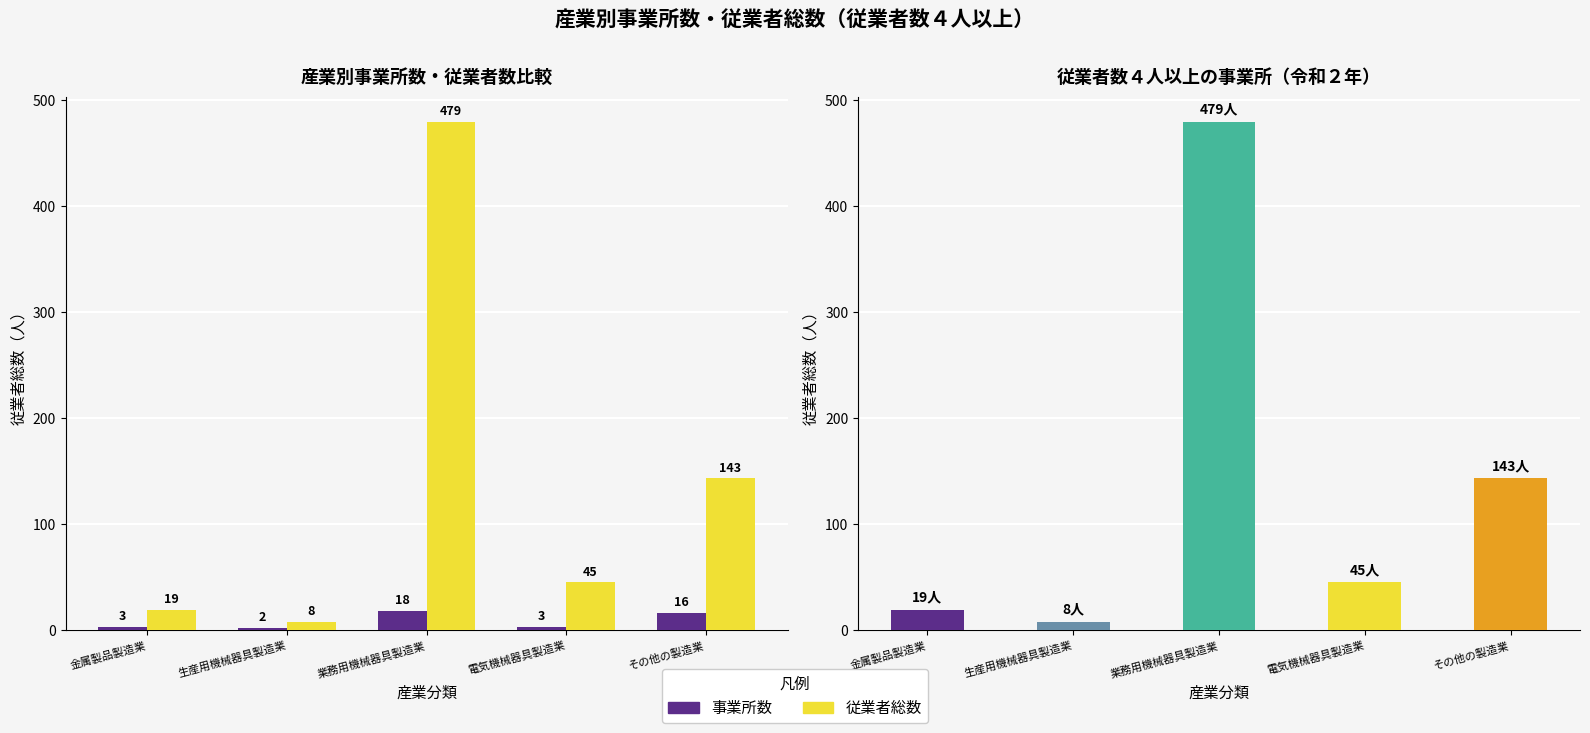

What is the difference between the maximum and minimum values in the 事業所数 series?

16